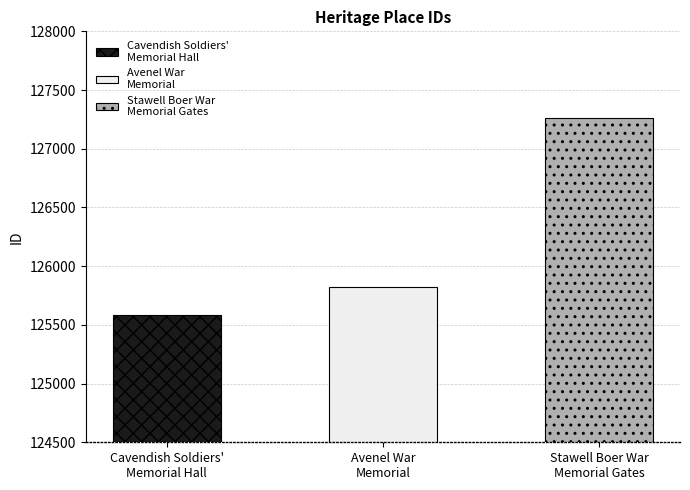

What is the difference between the values at Cavendish Soldiers'
Memorial Hall and Avenel War
Memorial?

238